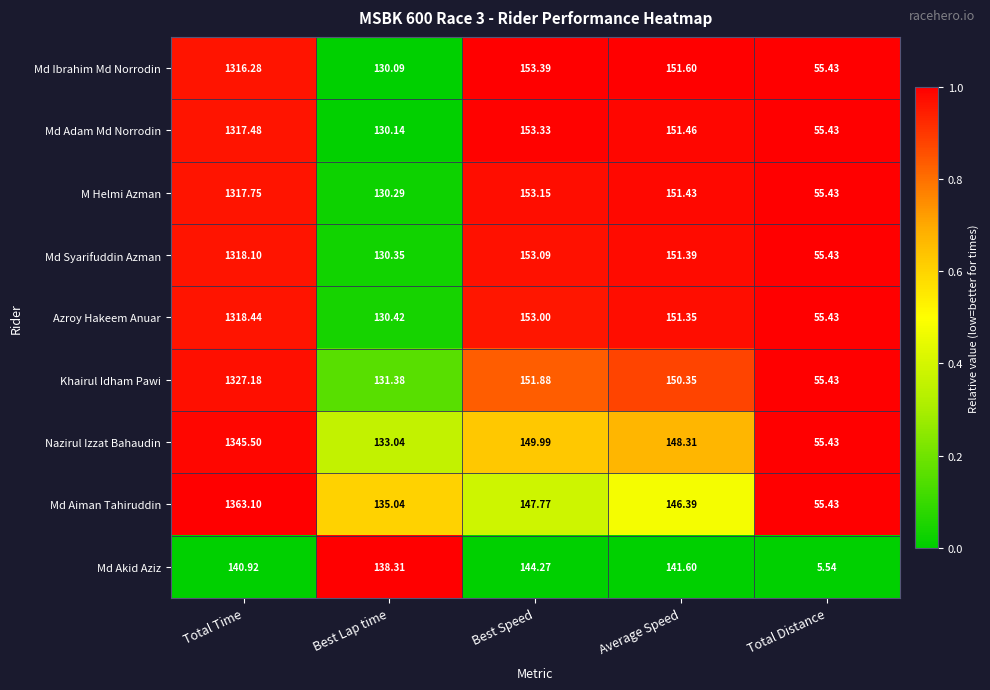

At which category does the chart reach its peak across all series?

Total Time